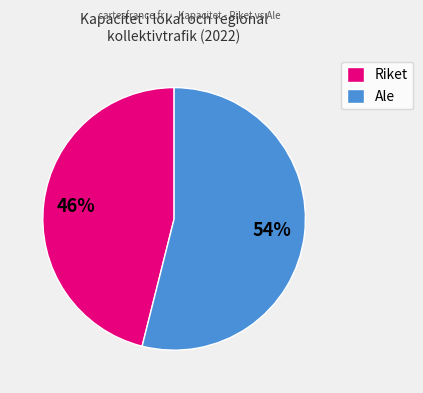

What is the largest slice in the pie chart?

Ale